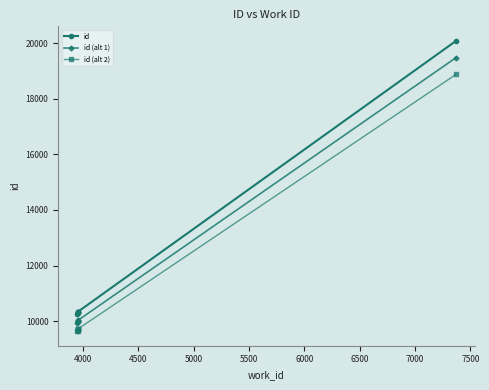

True or false: id and id (alt 2) cross at least once.

False